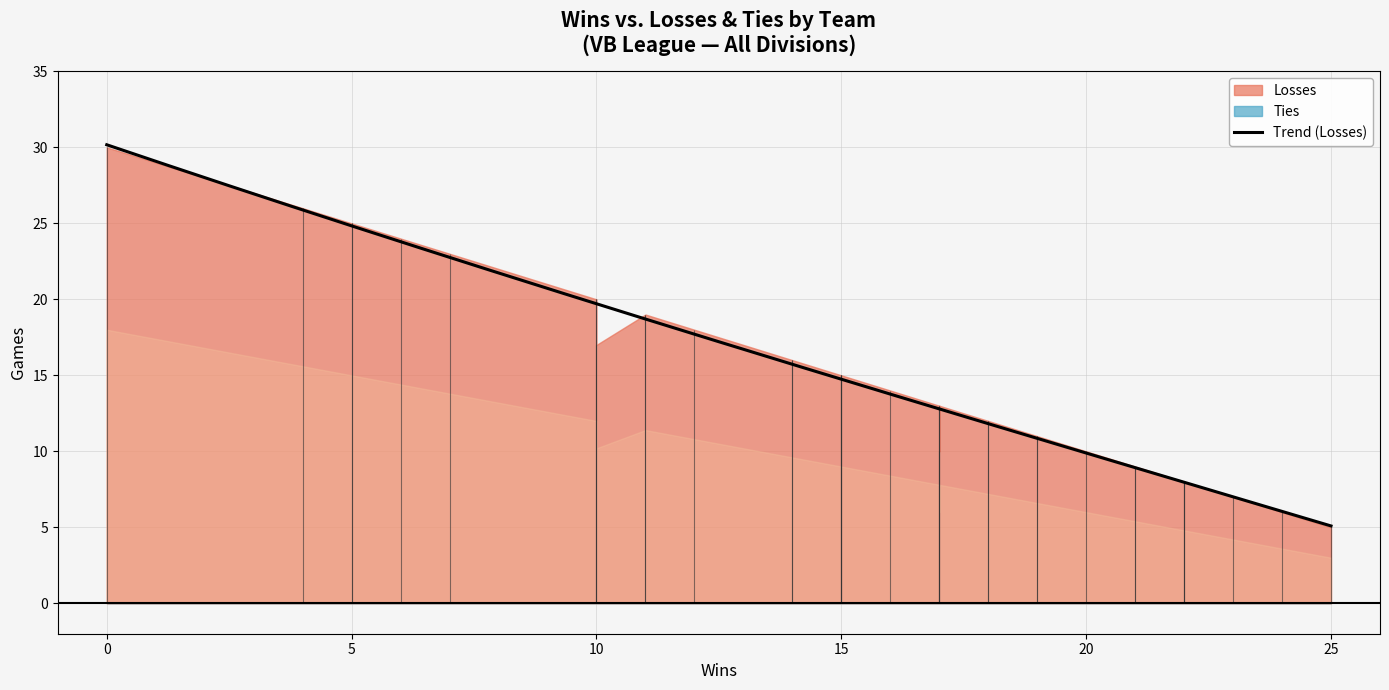

What is the highest value of the Trend (Losses) series?

30.2